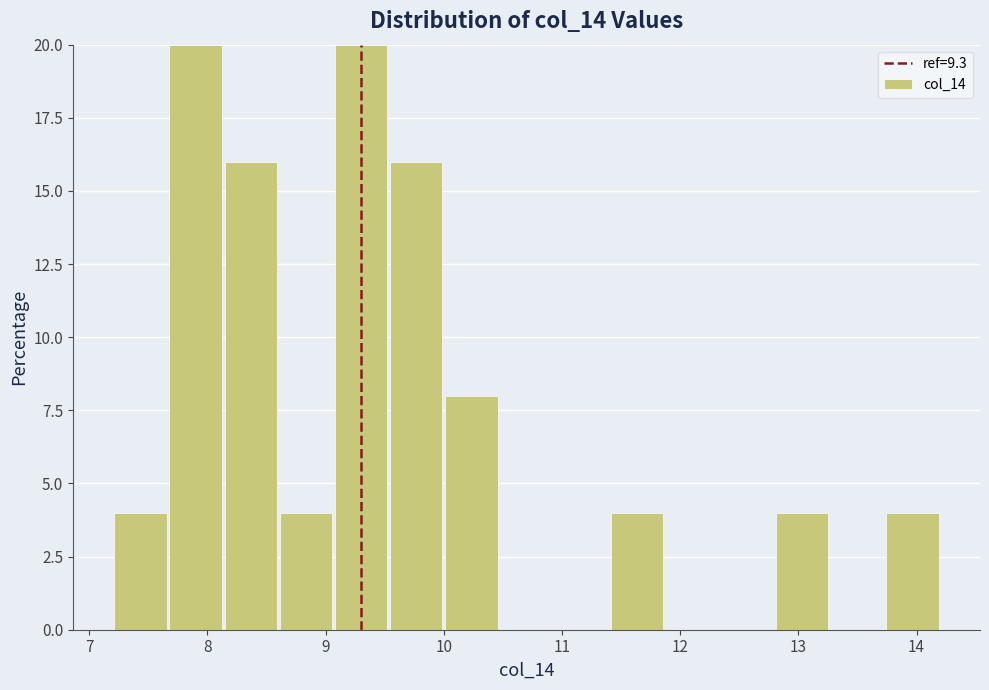

What is the height of the bar covering 12.8 to 13.3 on the x-axis? Neither the bar edges nor the heights are printed on the chart, so give them approximately, as read against the axes.

4